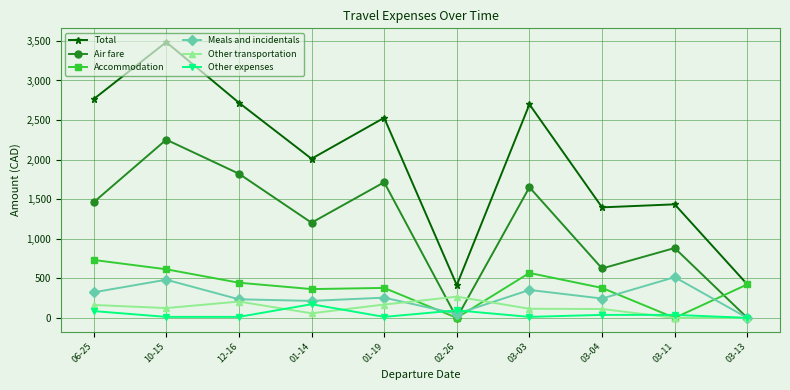

Which series has the largest total across all categories?

Total